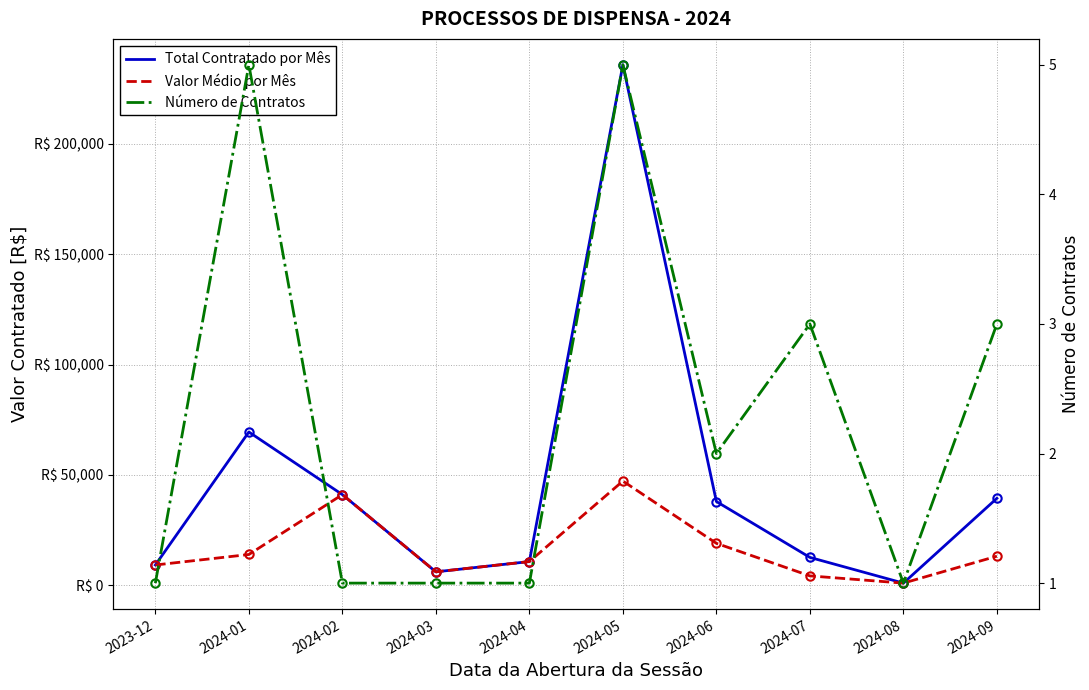

True or false: Total Contratado por Mês has a value of 17482.8 at 2024-07.

False